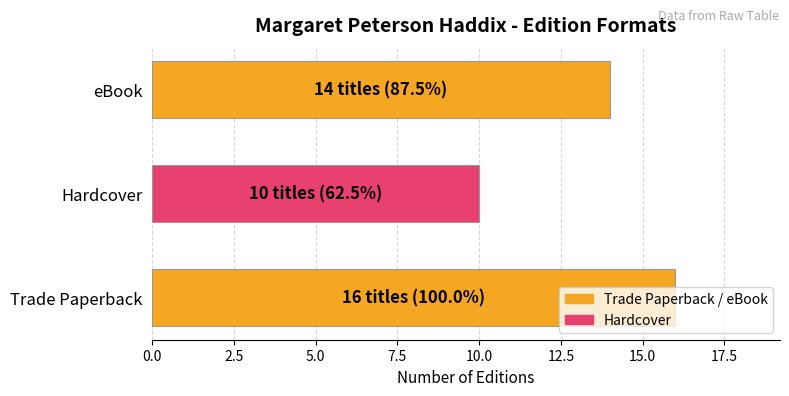

How many bars are there in total?

3